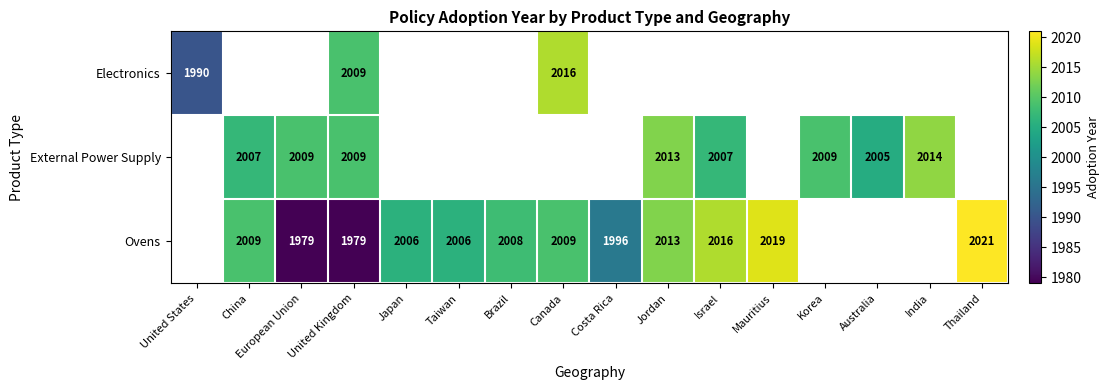

At which category is the sum across all series the highest?

United Kingdom